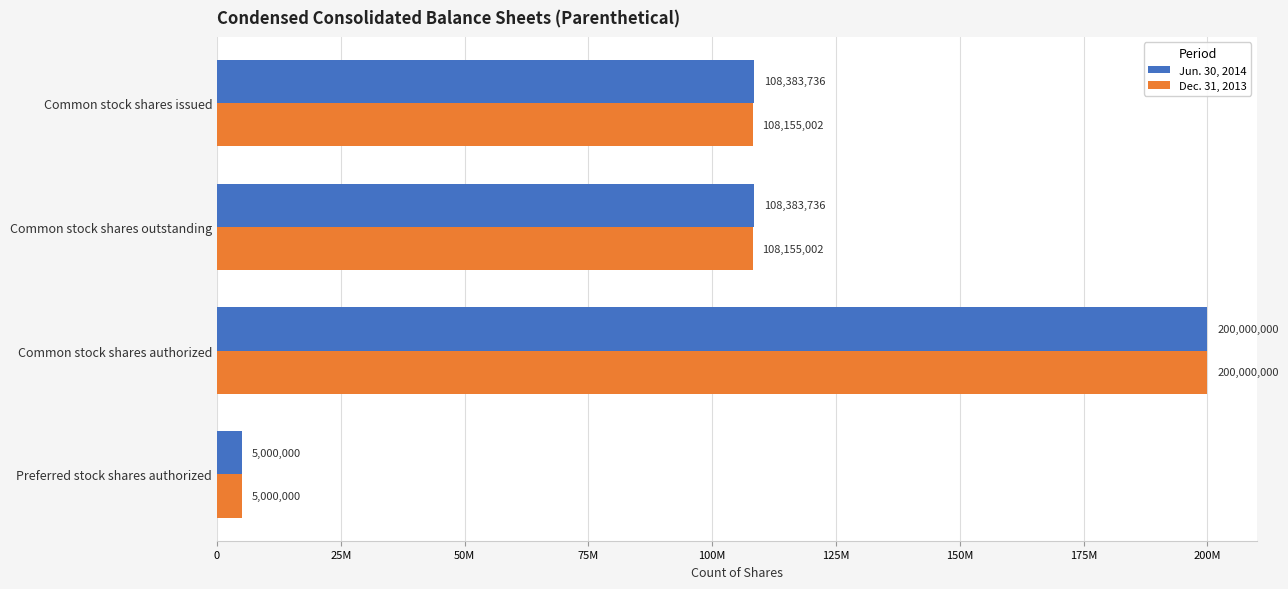

What is the difference between the maximum and minimum values in the Jun. 30, 2014 series?

195000000